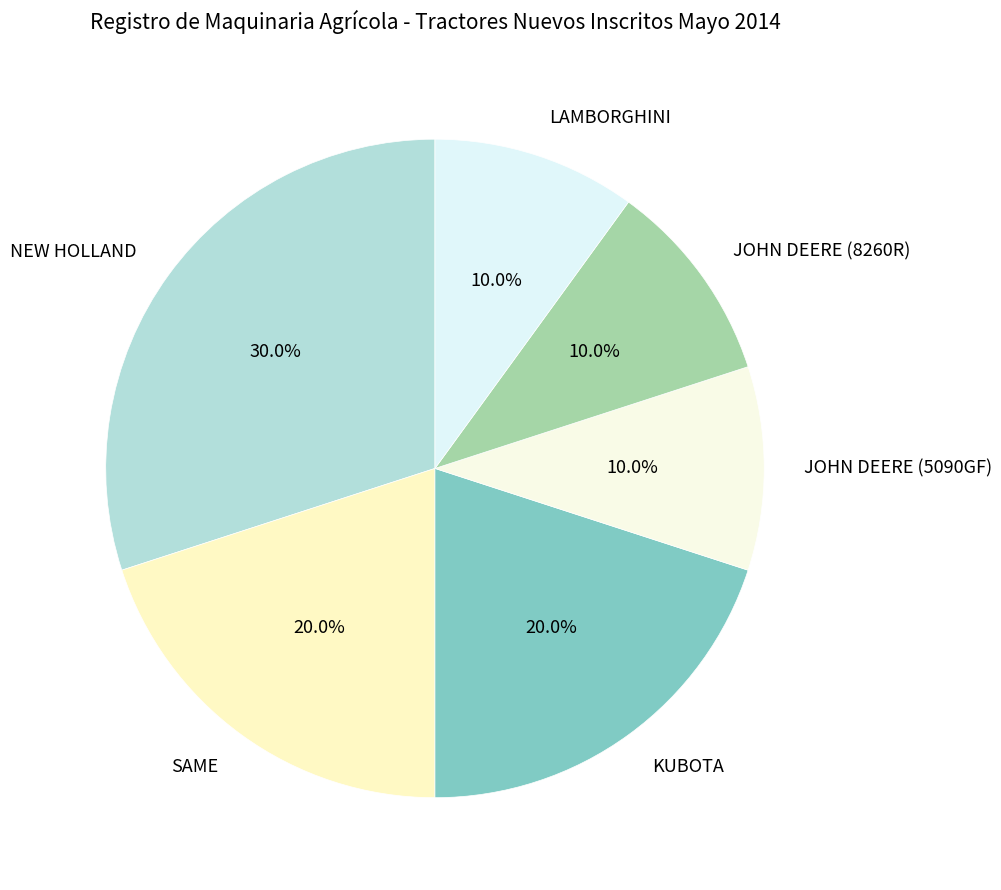

Which slice is the largest?

NEW HOLLAND